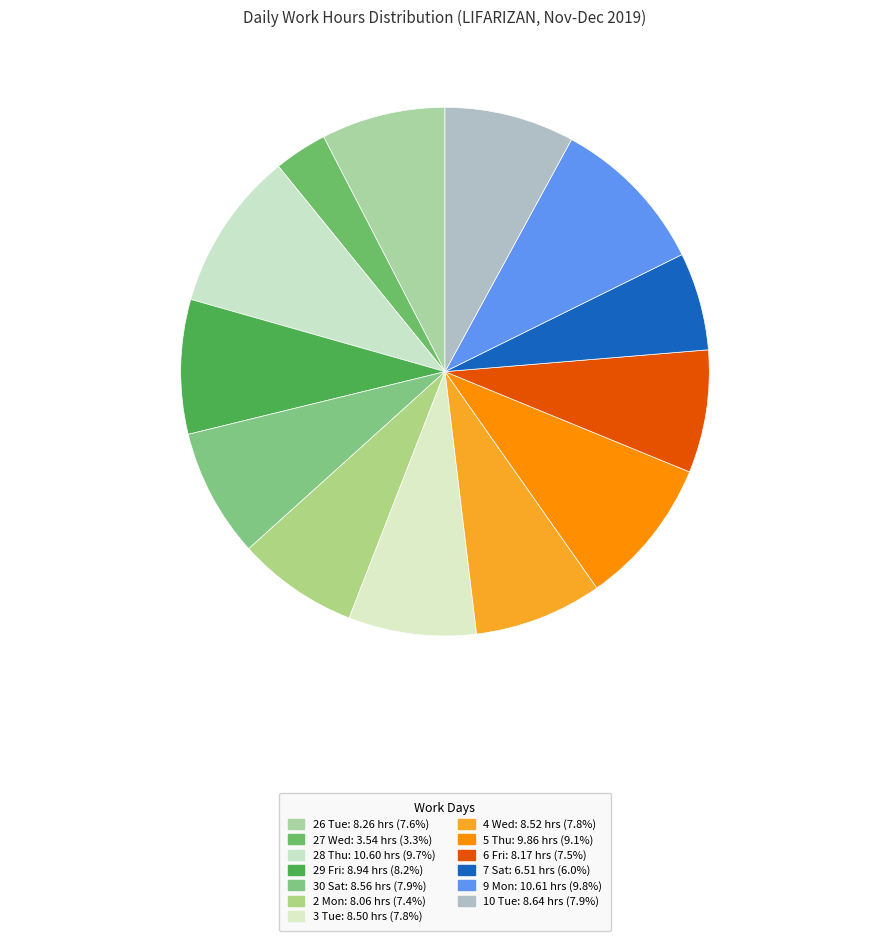

How many segments does this pie chart have?

13